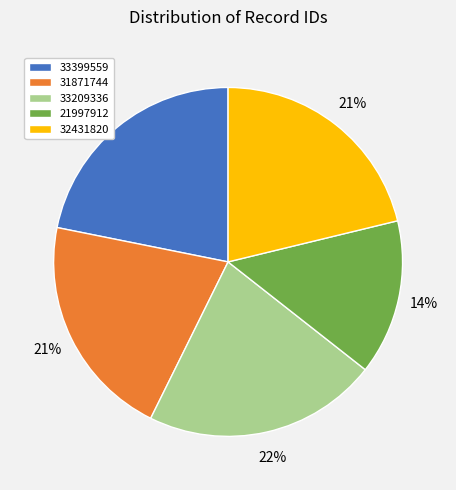

Combined, do 31871744 and 21997912 account for over 50%?

No